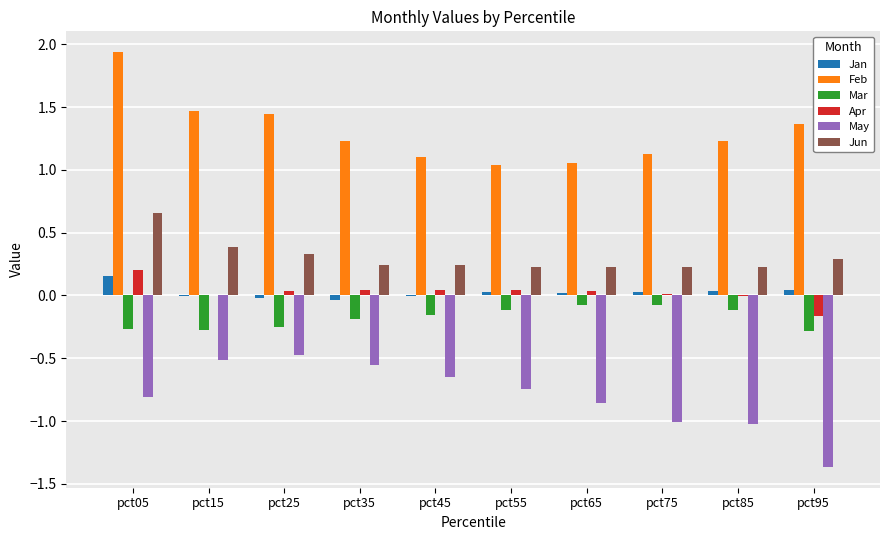

What is the sum of all May values?

-8.0